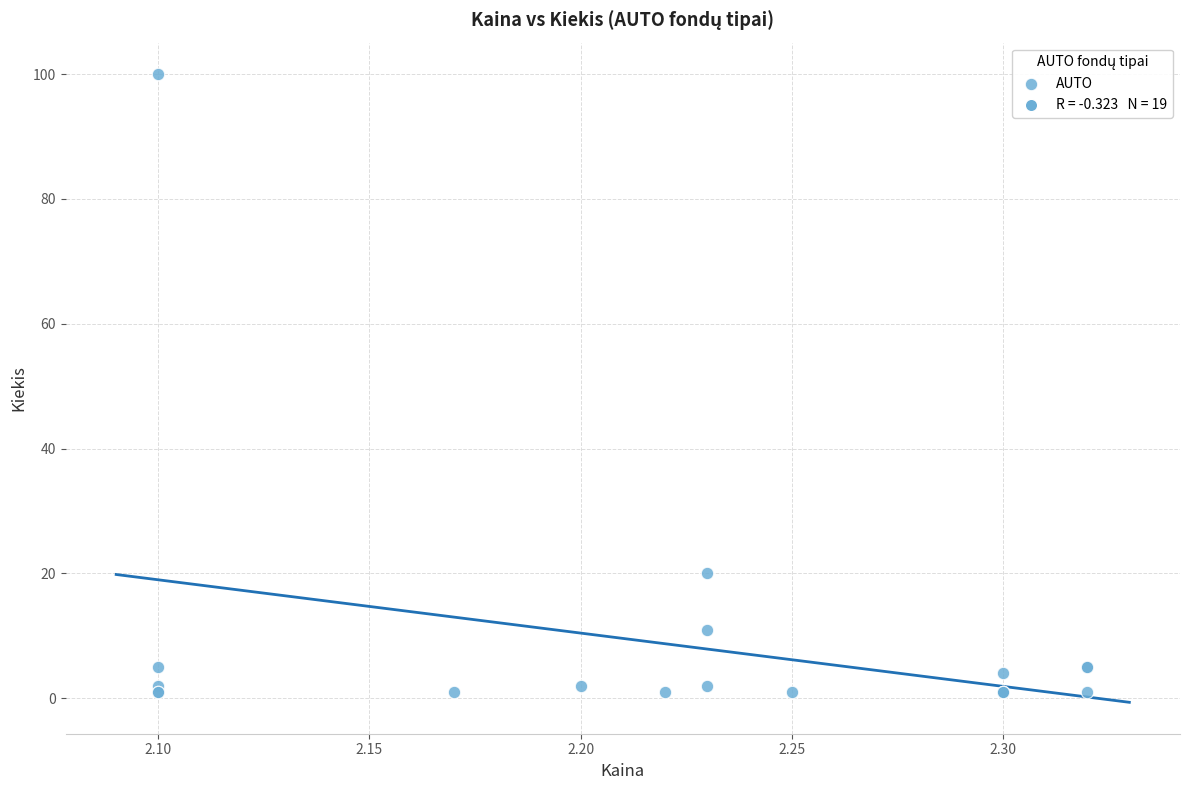

What Y value in the scatter plot is closest to 50?

20